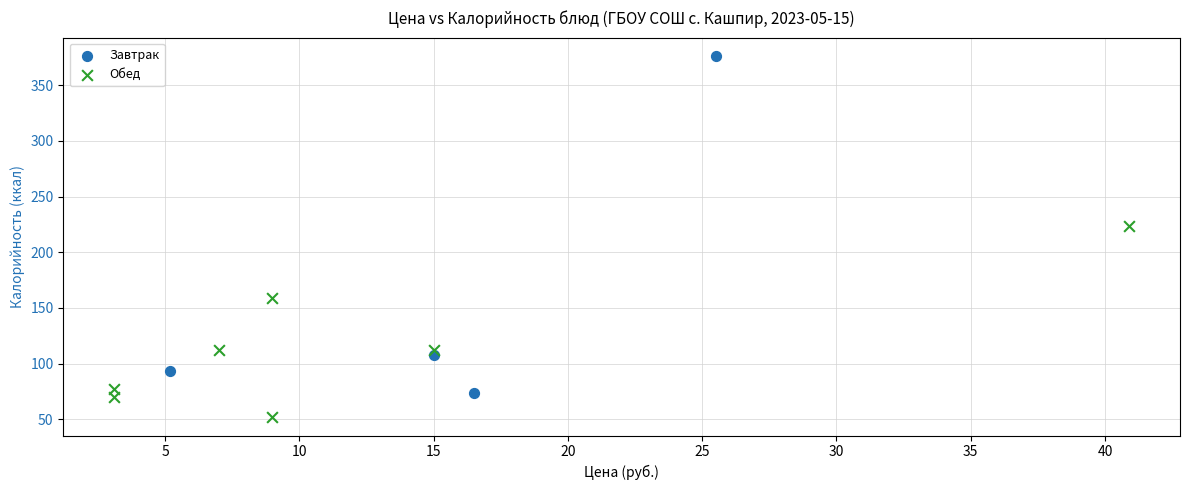

Which series contains the highest Y value?

Завтрак